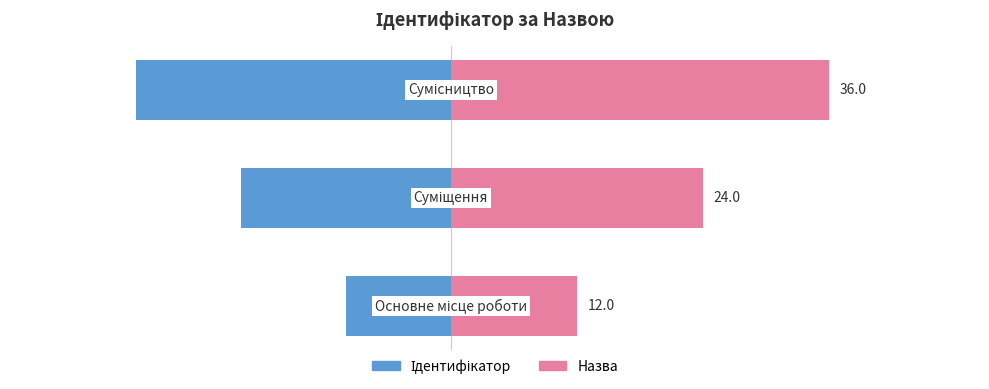

Which series has the largest total across all categories?

Назва